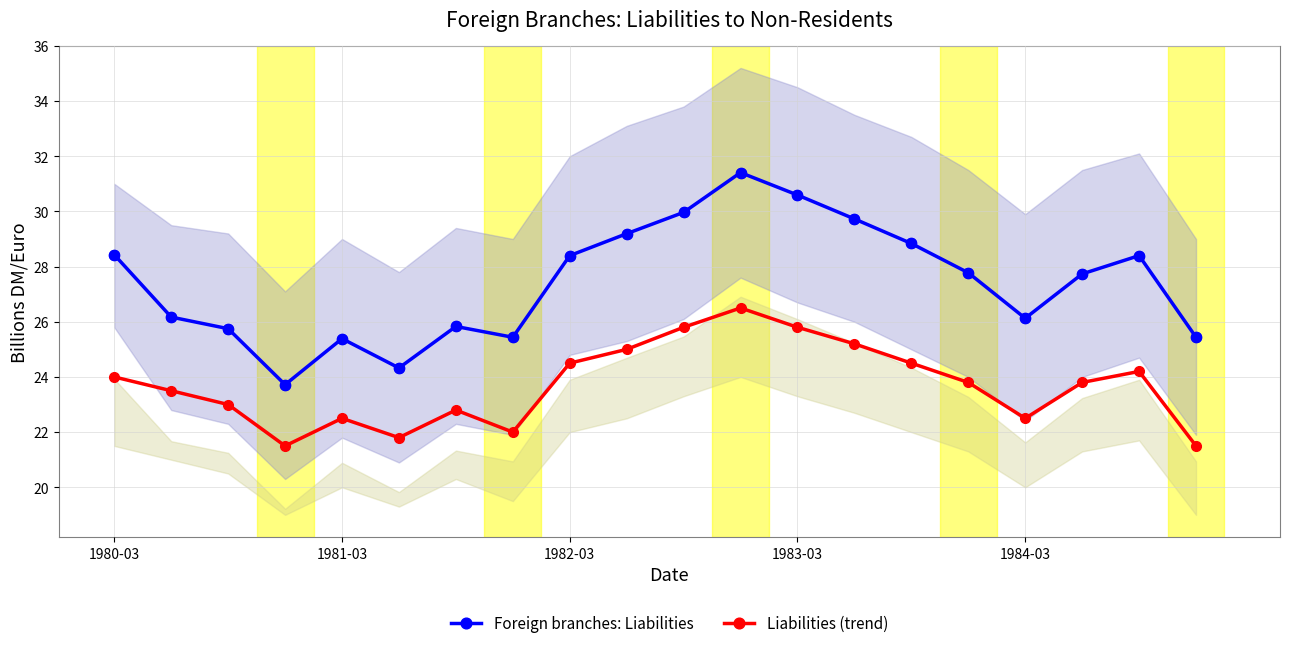

At how many categories does at least one series exceed 31?

1